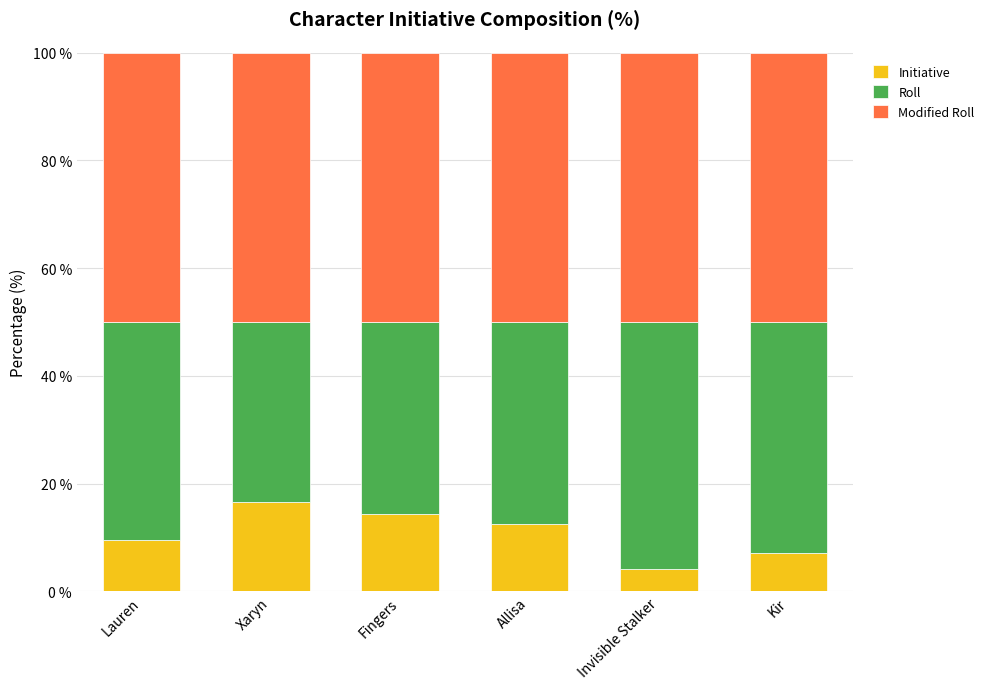

How many bars are there in total?

6